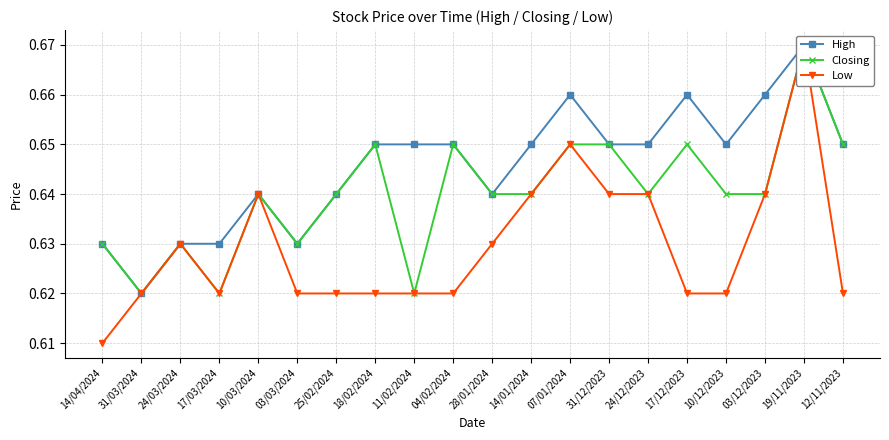

What is the total value across all series at 11/02/2024?

1.9